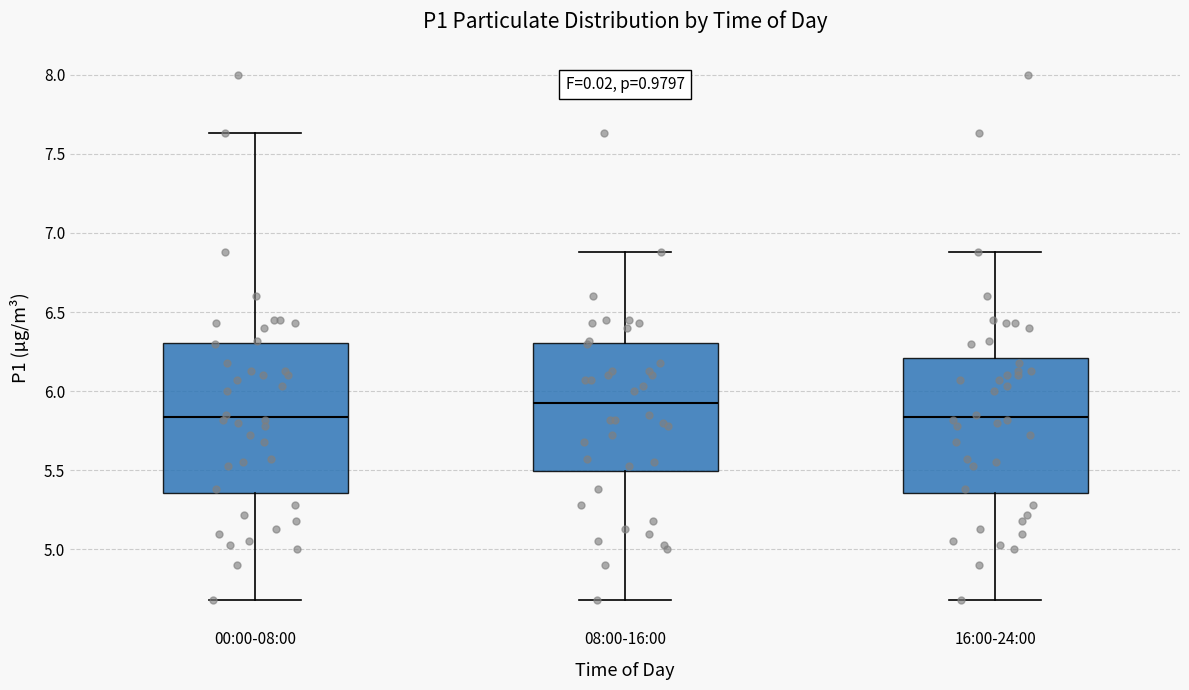

Where is the lower edge of the box for 08:00-16:00 on the y-axis? The values are not printed on the chart, so give them approximately, as read against the axis.

5.50